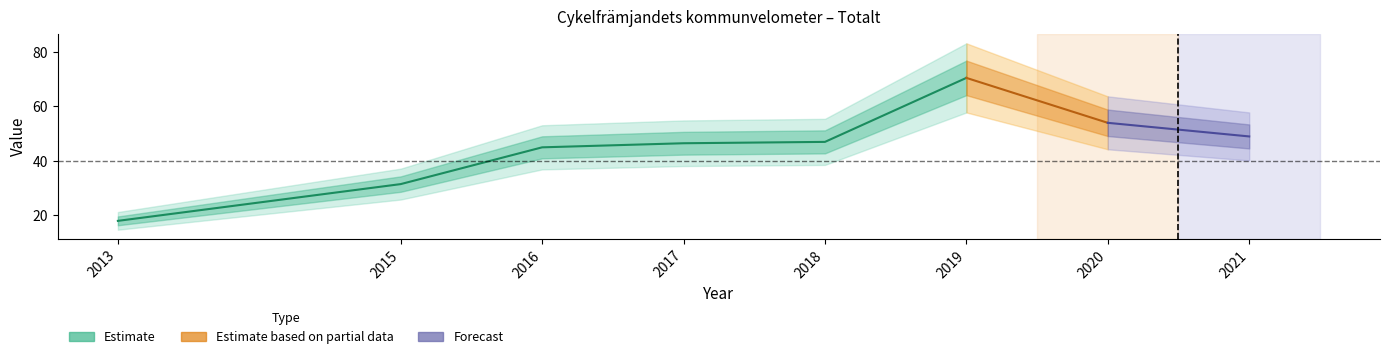

True or false: there are more than 0 points higher than both neighbors.

True